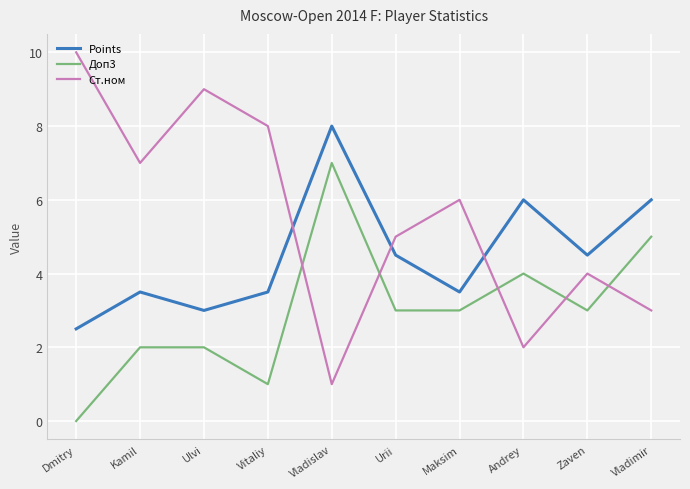

Rank the series at Vladislav from highest to lowest value.

Points, Доп3, Ст.ном